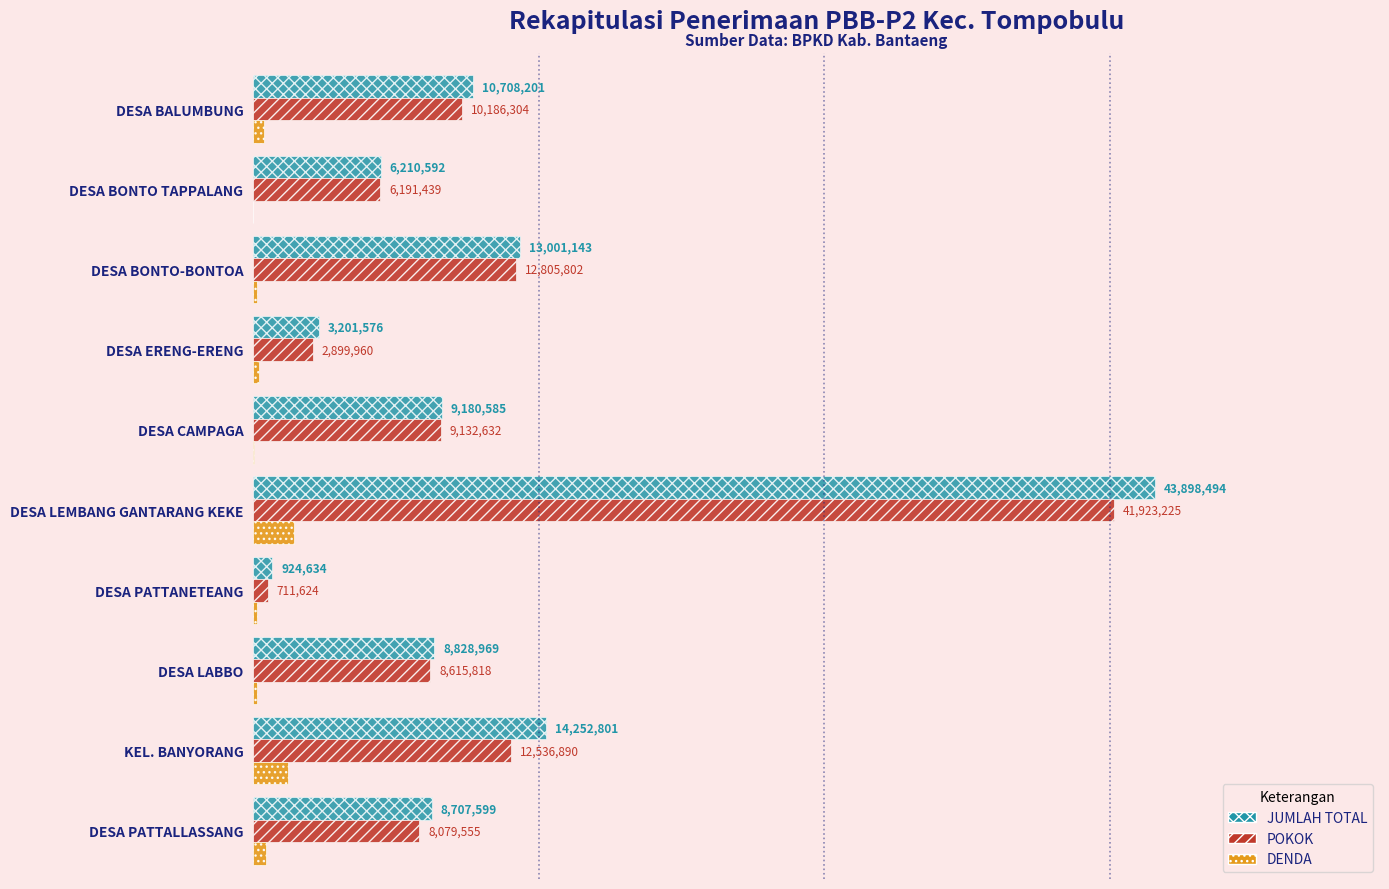

What are all the series names shown in the legend?

JUMLAH TOTAL, POKOK, DENDA